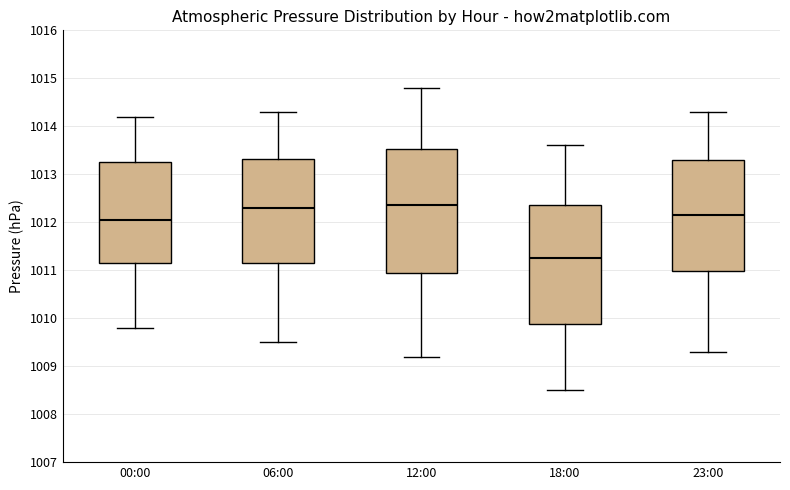

Reading left to right, read every box against the y-axis: the position of its median line, the range the box covers, and the ends of its whiskers. The values are not printed on the chart, so give them approximately, as read against the axis.

00:00: median 1012.1, box 1011.2 to 1013.3, whiskers 1009.8 to 1014.2
06:00: median 1012.3, box 1011.2 to 1013.3, whiskers 1009.5 to 1014.3
12:00: median 1012.4, box 1011.0 to 1013.5, whiskers 1009.2 to 1014.8
18:00: median 1011.3, box 1009.9 to 1012.4, whiskers 1008.5 to 1013.6
23:00: median 1012.2, box 1011.0 to 1013.3, whiskers 1009.3 to 1014.3